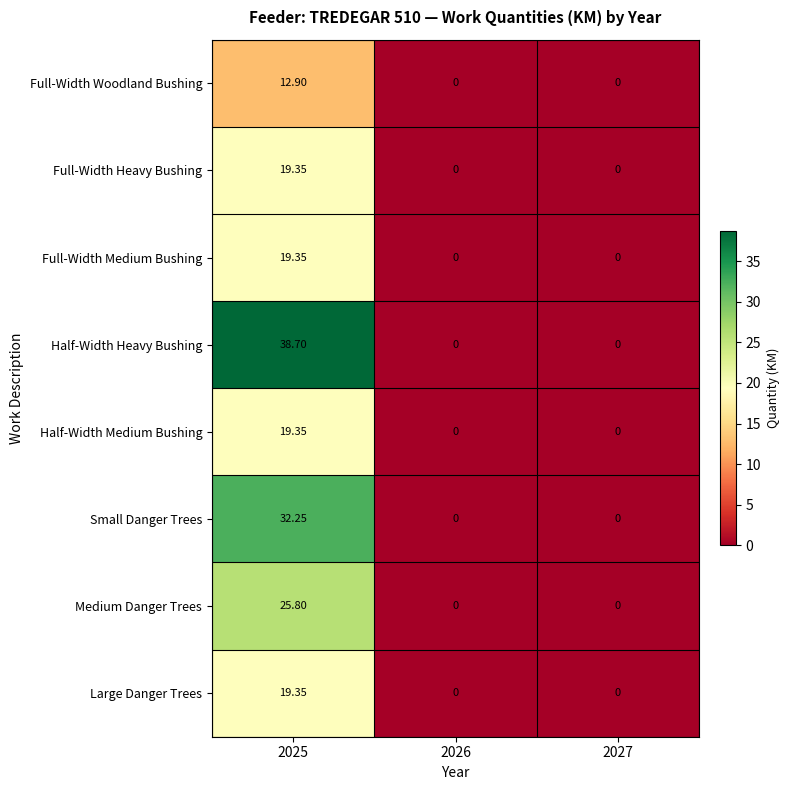

Which series changed the most between 2025 and 2026?

Half-Width Heavy Bushing